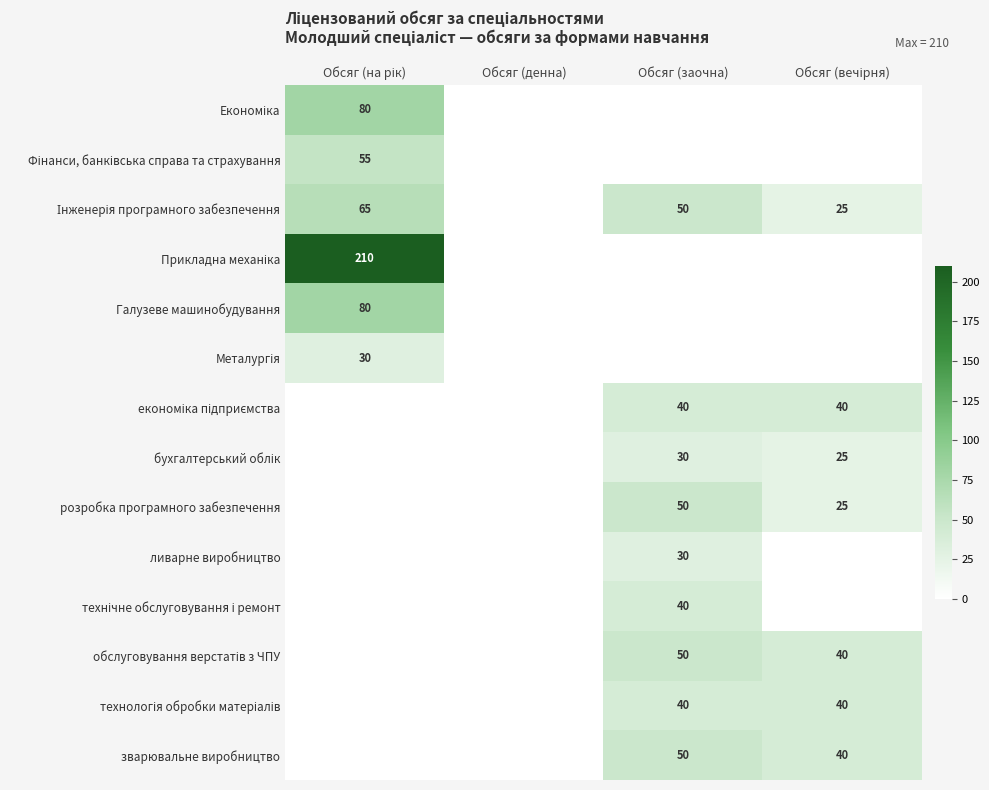

The зварювальне виробництво series shows 50 at Обсяг (заочна). True or false?

True